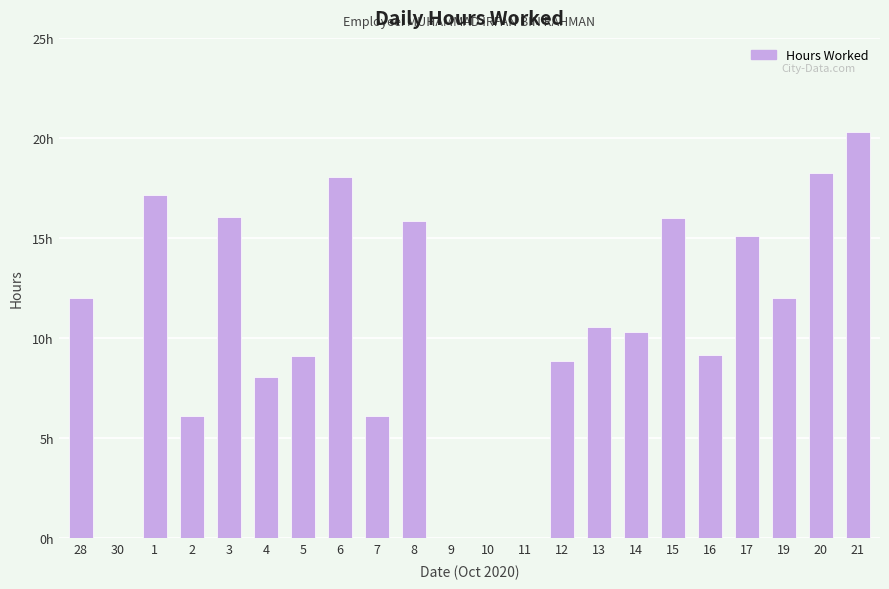

The value at 5 is 9.1. True or false?

True